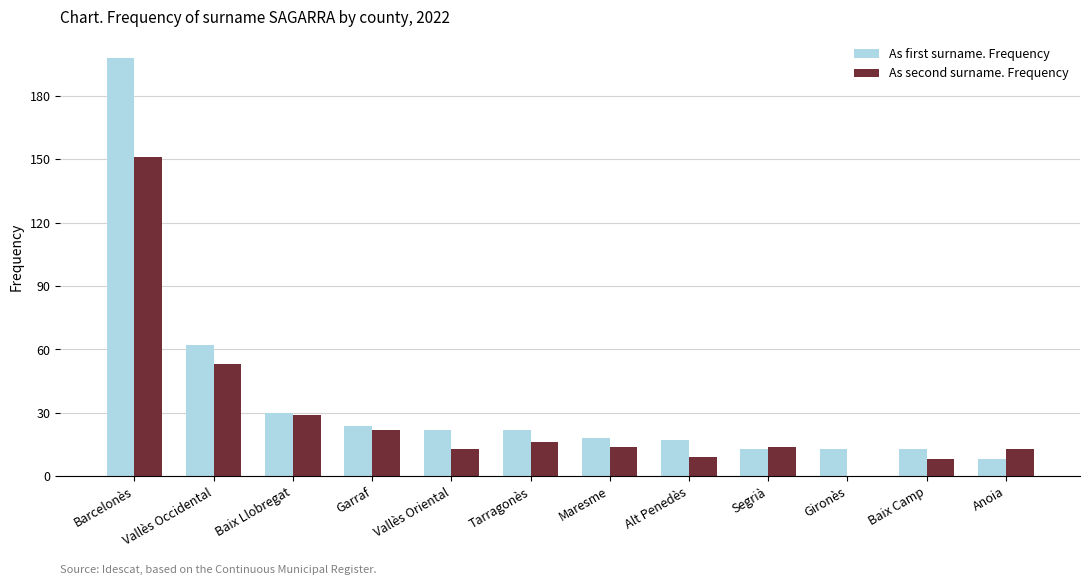

What is the greatest value displayed?

198